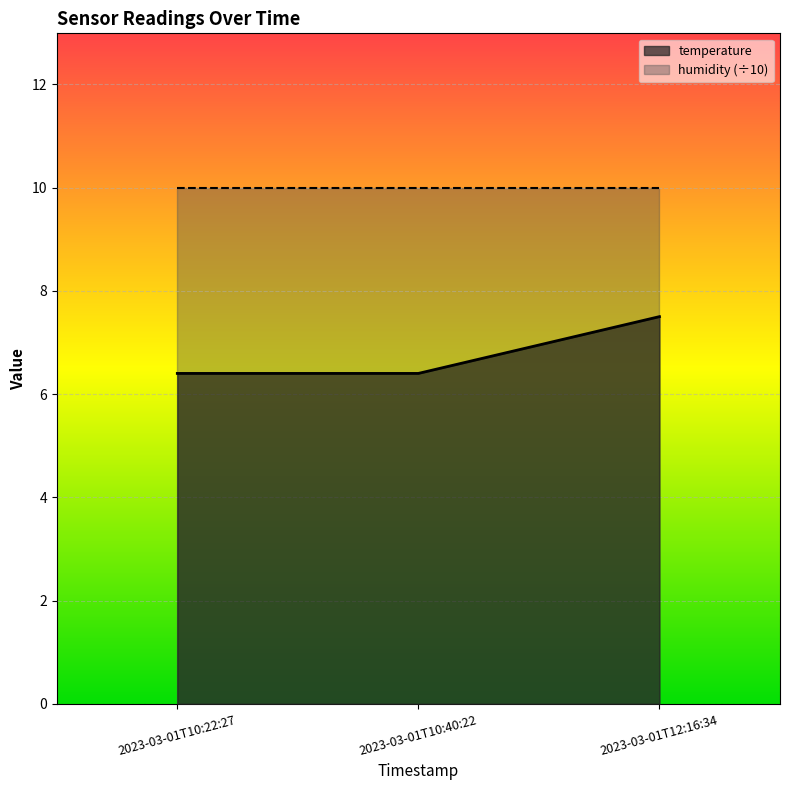

What value does the data have at 2023-03-01T10:40:22?

6.4